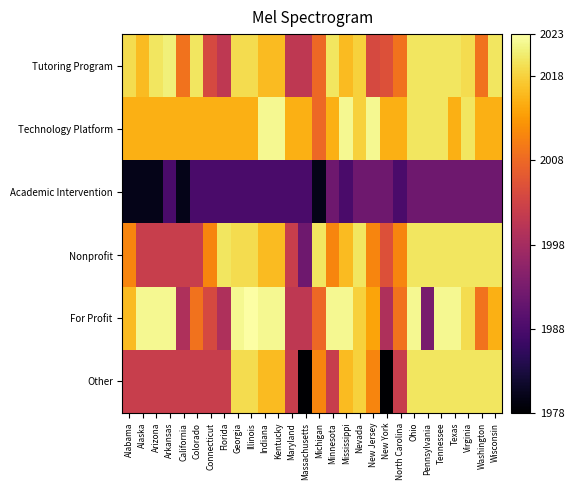

List the series in order of their peak value, lowest first.

Academic Intervention, Nonprofit, Other, Tutoring Program, Technology Platform, For Profit